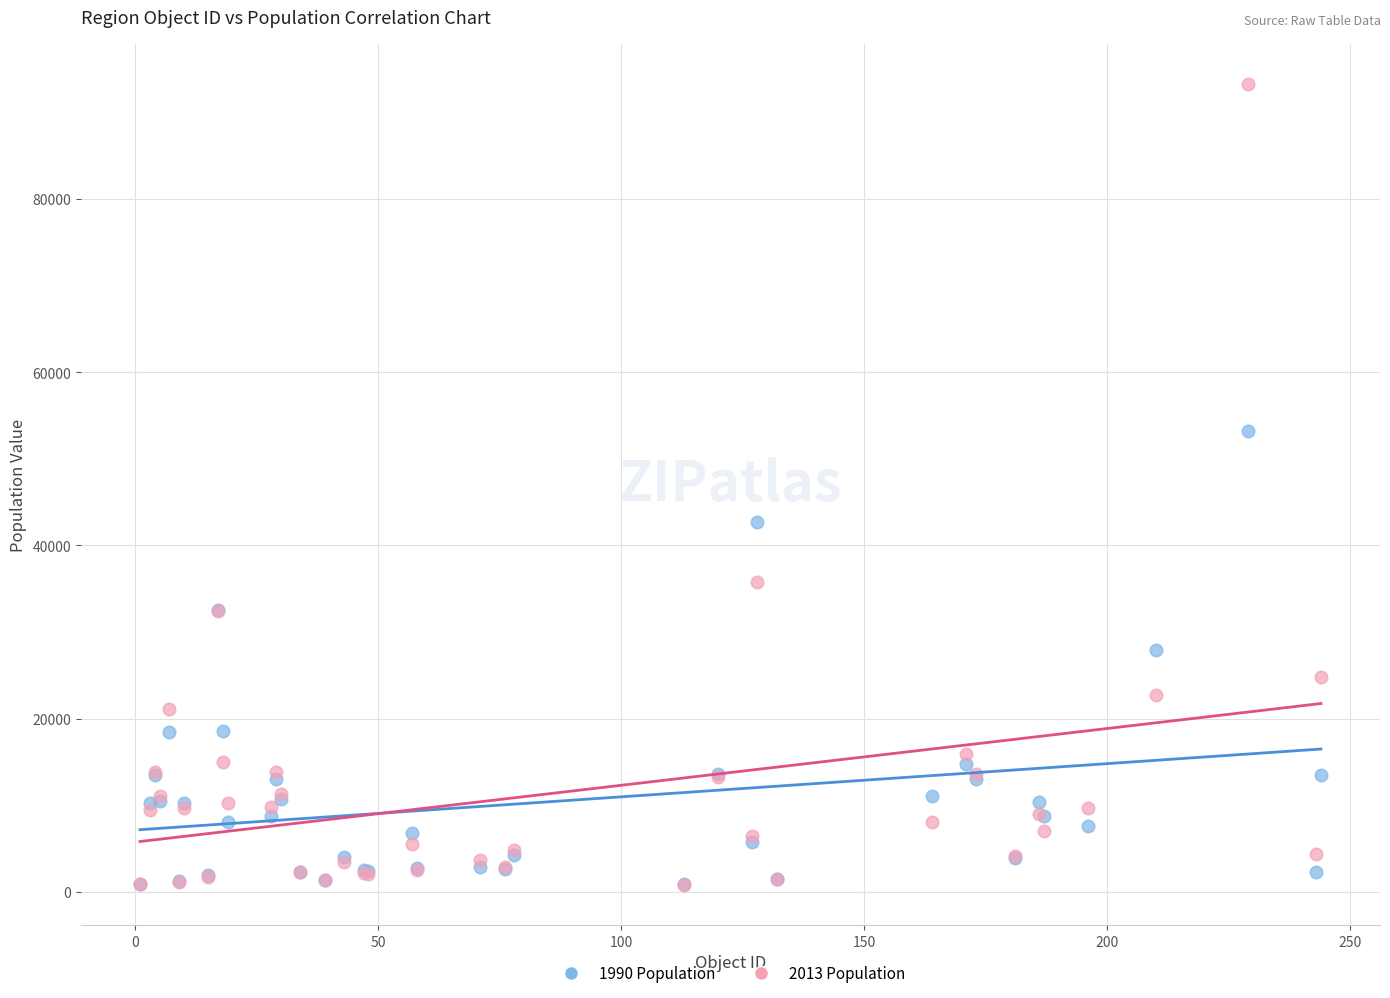

Which series has the largest Y range (max minus min)?

2013 Population